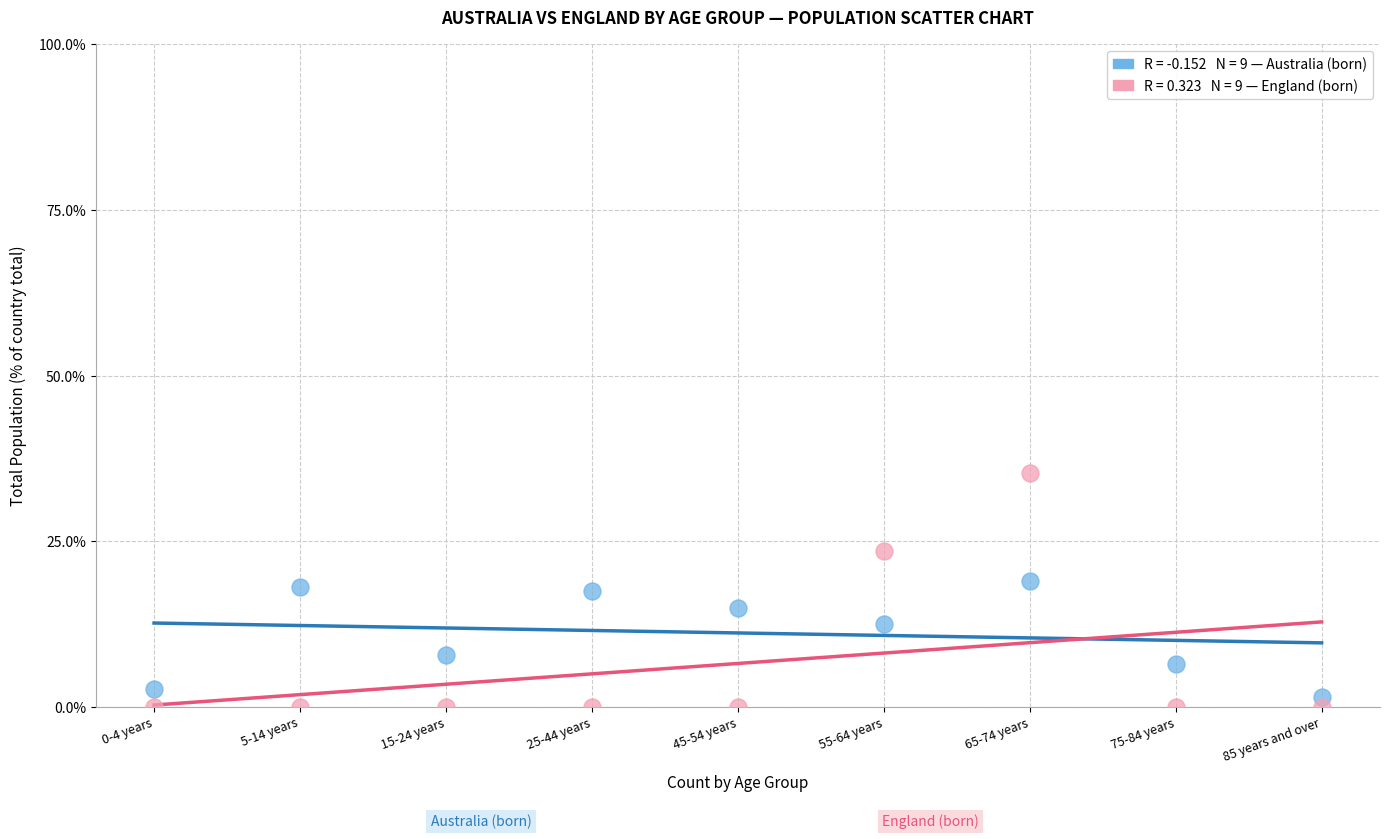

Across all data points, what is the range of Y values (max minus min)?

35.3